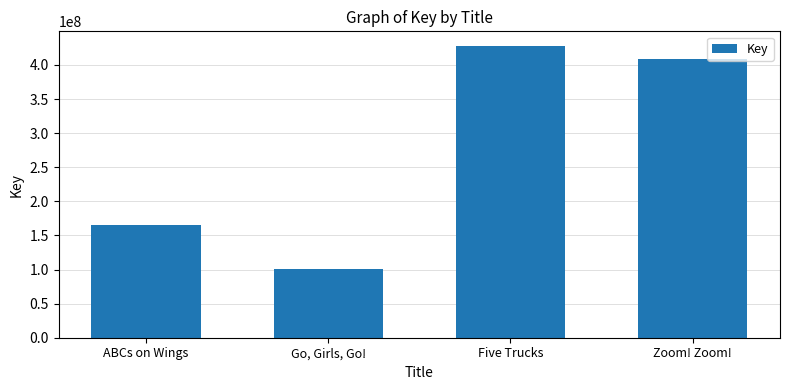

True or false: the data shows 138769846 at Five Trucks.

False